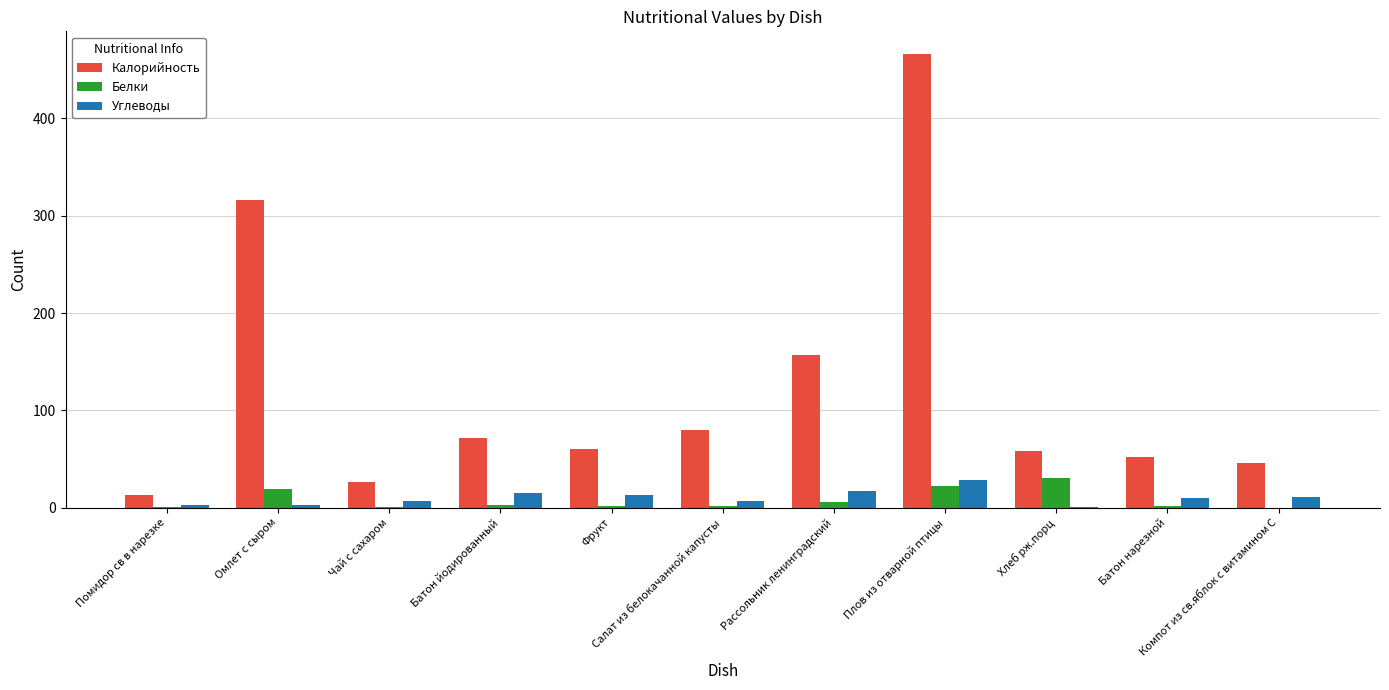

What is the difference between the Белки values at Фрукт and Рассольник ленинградский?

4.5